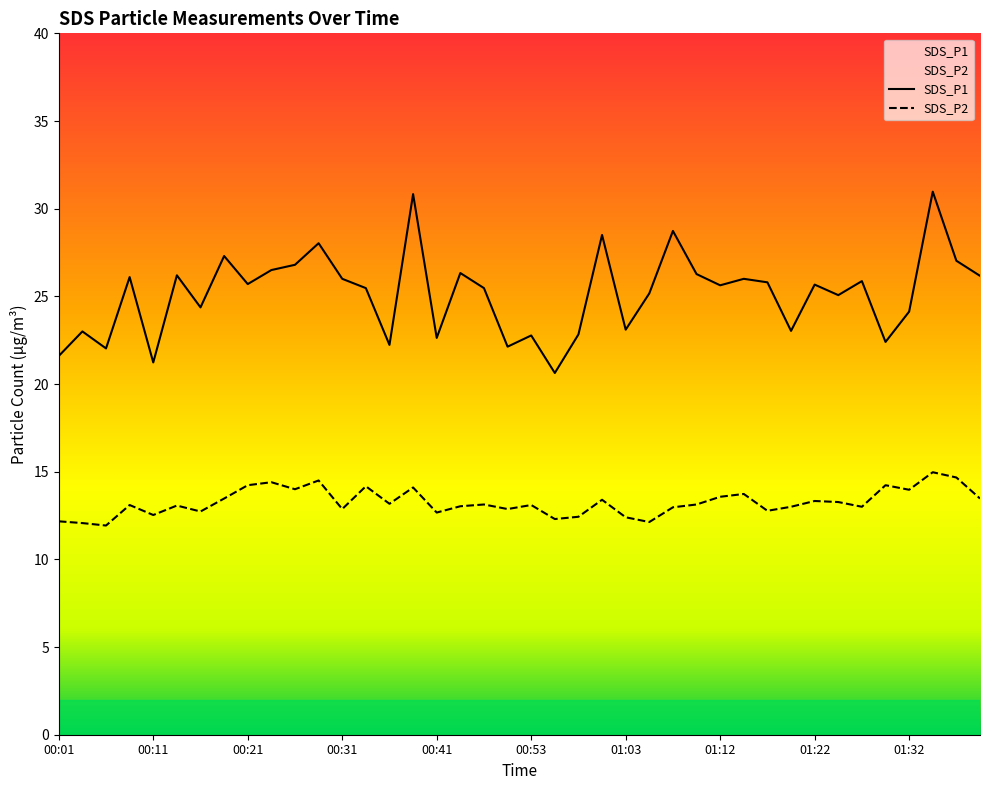

Reading left to right, transcribe all the data shown in this chart.

SDS_P1: 00:01=21.6	00:04=23.0	00:06=22.0	00:09=26.1	00:11=21.2	00:14=26.2	00:16=24.4	00:19=27.3	00:21=25.7	00:23=26.5	00:26=26.8	00:28=28.0	00:31=26.0	00:33=25.5	00:36=22.2	00:38=30.8	00:41=22.6	00:43=26.3	00:45=25.5	00:50=22.1	00:53=22.8	00:55=20.6	00:58=22.8	01:00=28.5	01:03=23.1	01:05=25.2	01:08=28.7	01:10=26.3	01:12=25.6	01:15=26.0	01:17=25.8	01:20=23.0	01:22=25.7	01:25=25.1	01:27=25.9	01:30=22.4	01:32=24.1	01:34=31.0	01:37=27.0	01:39=26.2
SDS_P2: 00:01=12.2	00:04=12.1	00:06=11.9	00:09=13.1	00:11=12.5	00:14=13.1	00:16=12.7	00:19=13.5	00:21=14.2	00:23=14.4	00:26=14.0	00:28=14.5	00:31=12.9	00:33=14.2	00:36=13.2	00:38=14.1	00:41=12.7	00:43=13.0	00:45=13.1	00:50=12.9	00:53=13.1	00:55=12.3	00:58=12.4	01:00=13.4	01:03=12.4	01:05=12.1	01:08=13.0	01:10=13.1	01:12=13.6	01:15=13.7	01:17=12.8	01:20=13.0	01:22=13.3	01:25=13.3	01:27=13.0	01:30=14.2	01:32=14.0	01:34=15.0	01:37=14.7	01:39=13.5